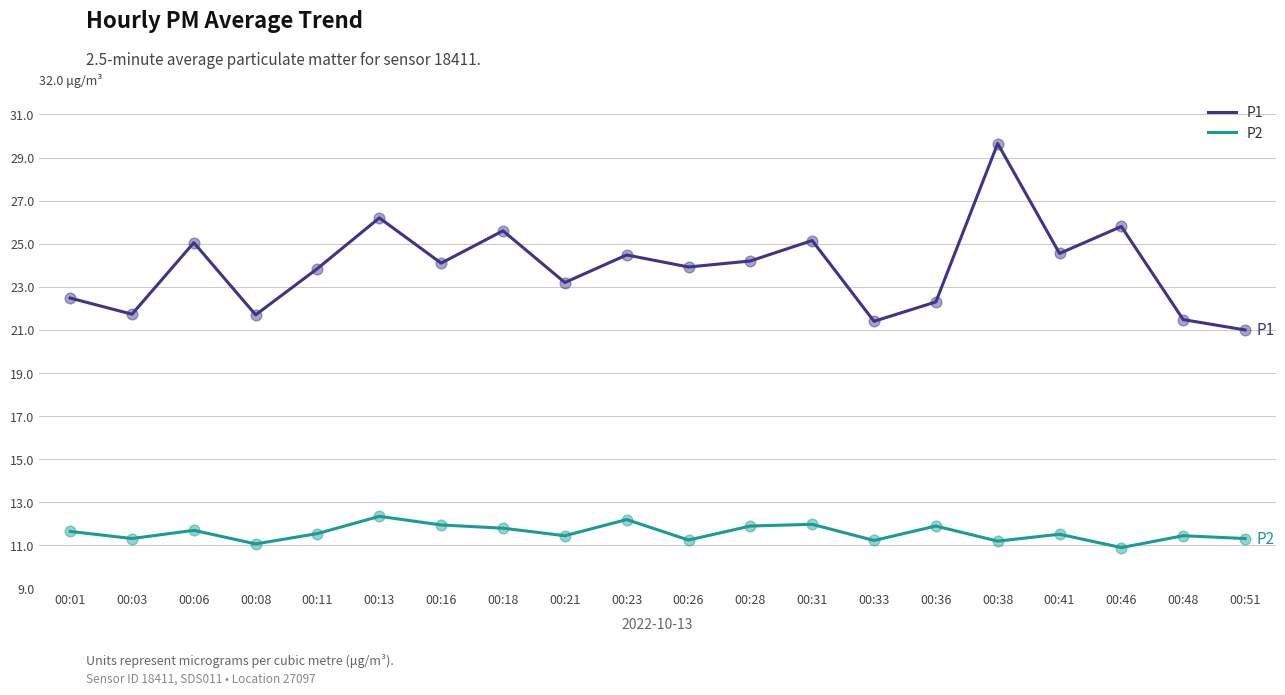

Which series has the largest total across all categories?

P1